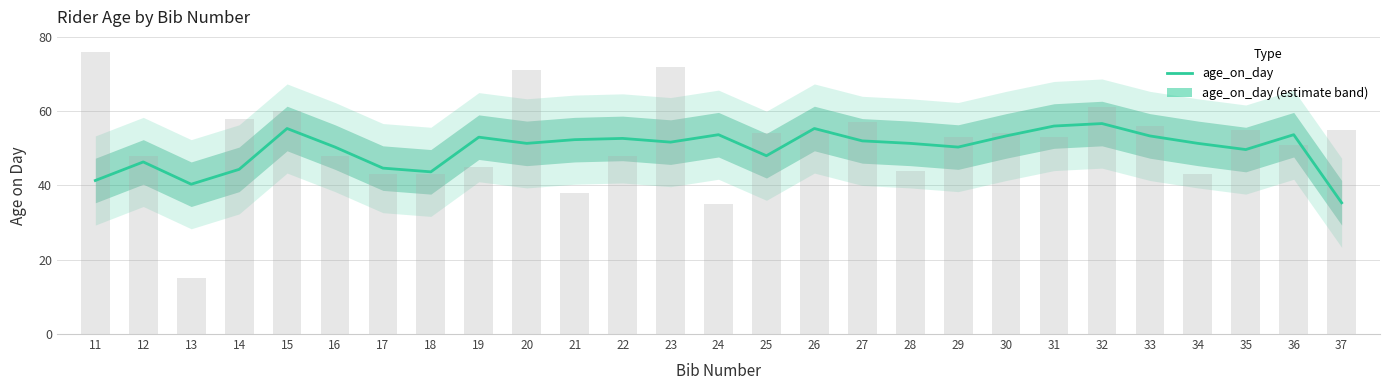

The value at 24 is 53.7. True or false?

True